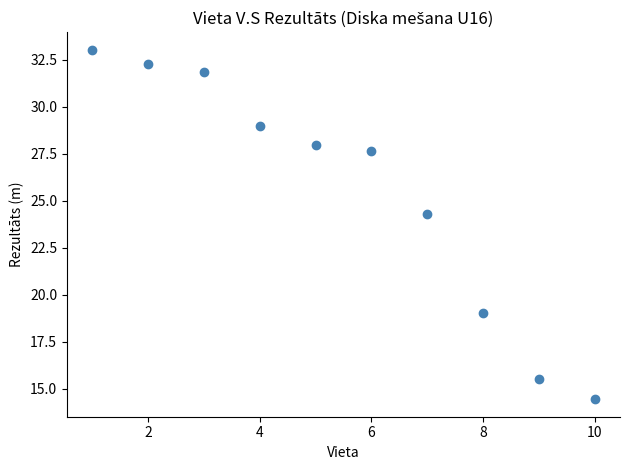

What Y value in the scatter plot is closest to 23?

24.3